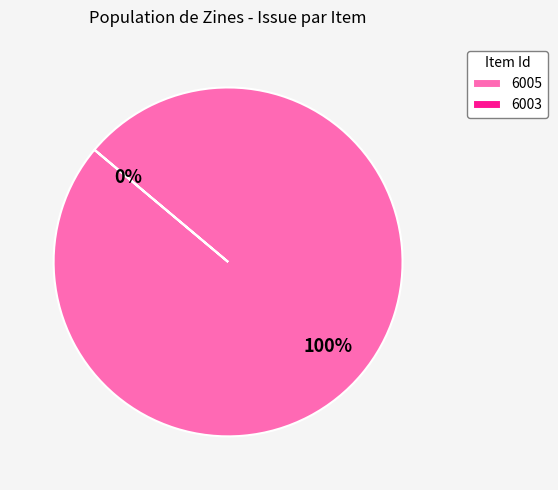

Count the number of slices in the pie.

2